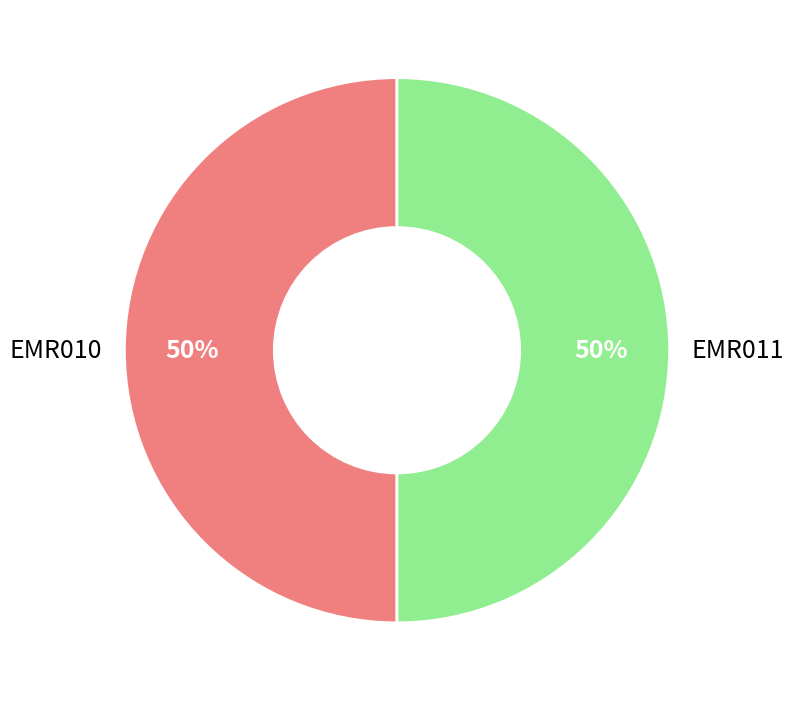

What is the ratio of the value at EMR010 to the value at EMR011?

1.0